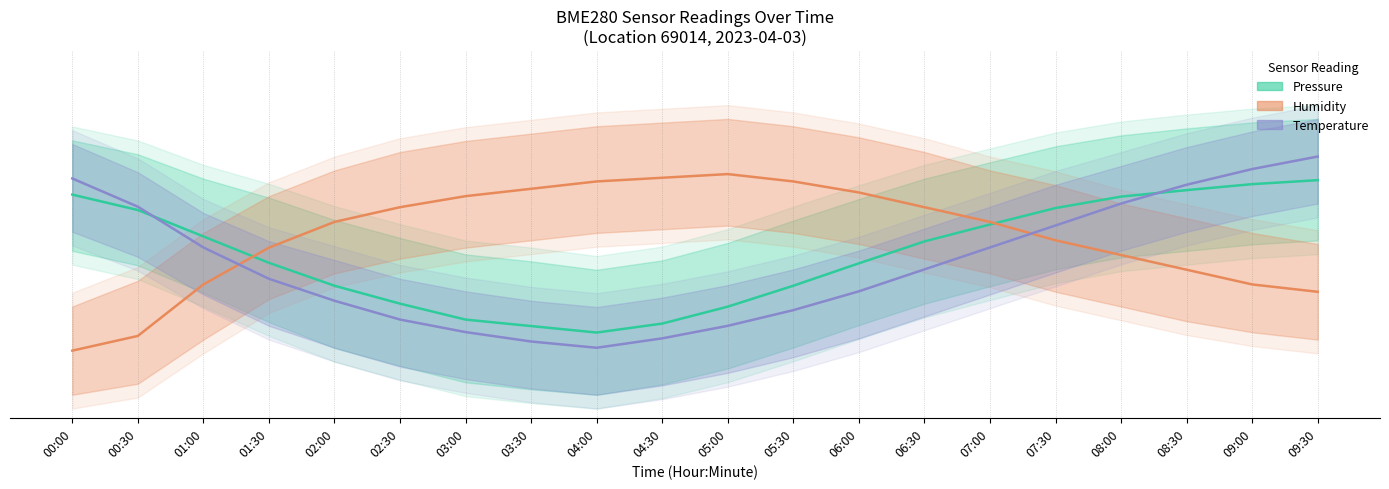

Is the value of Humidity (normalized) at 08:30 greater than the value of Pressure (normalized) at 09:30?

No